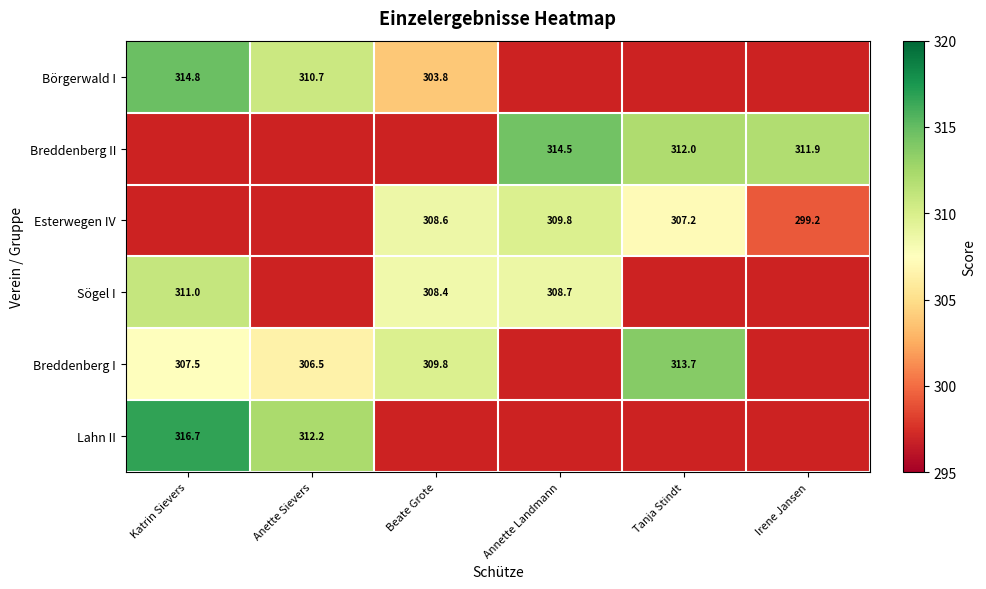

The value of Breddenberg II at Annette Landmann is 436.9. True or false?

False